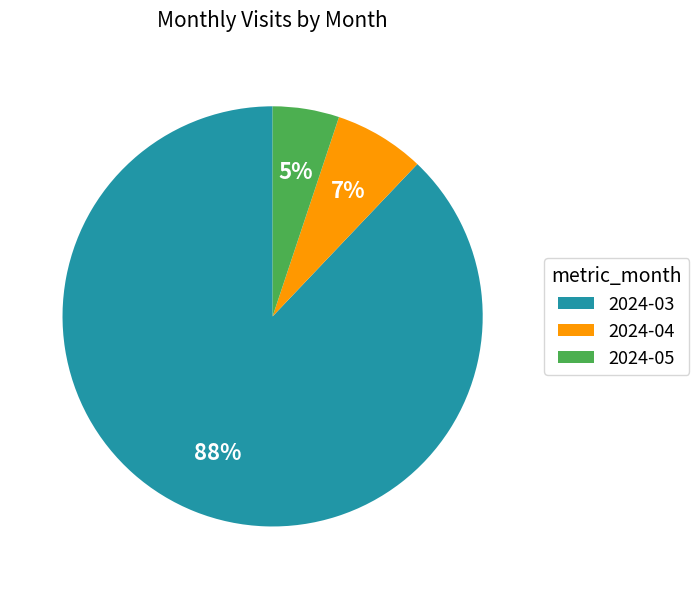

To the nearest percent, what portion does 2024-04 represent?

7%